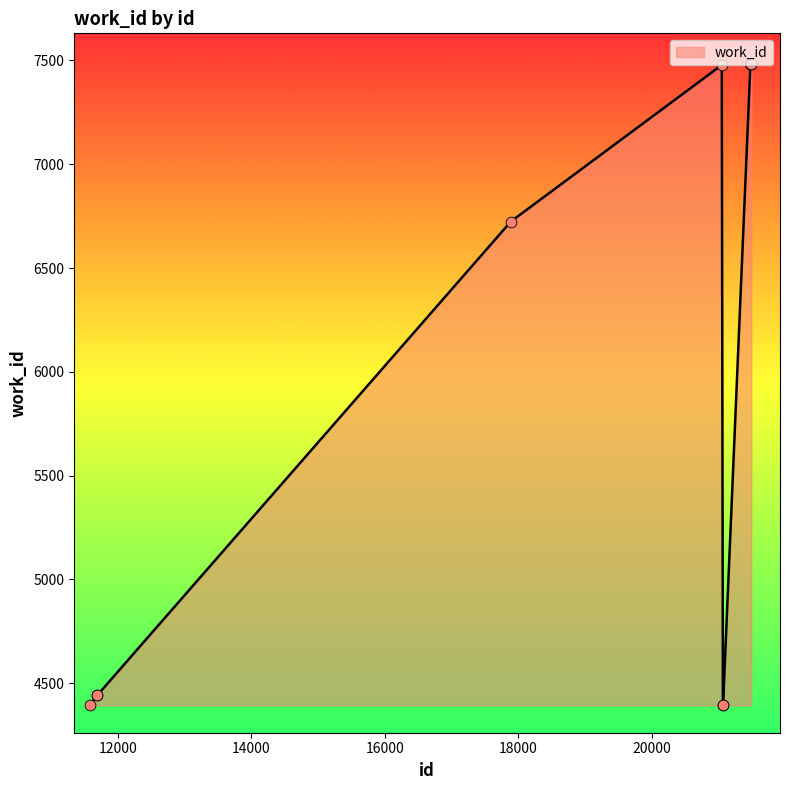

What is the minimum value shown in the chart?

4393